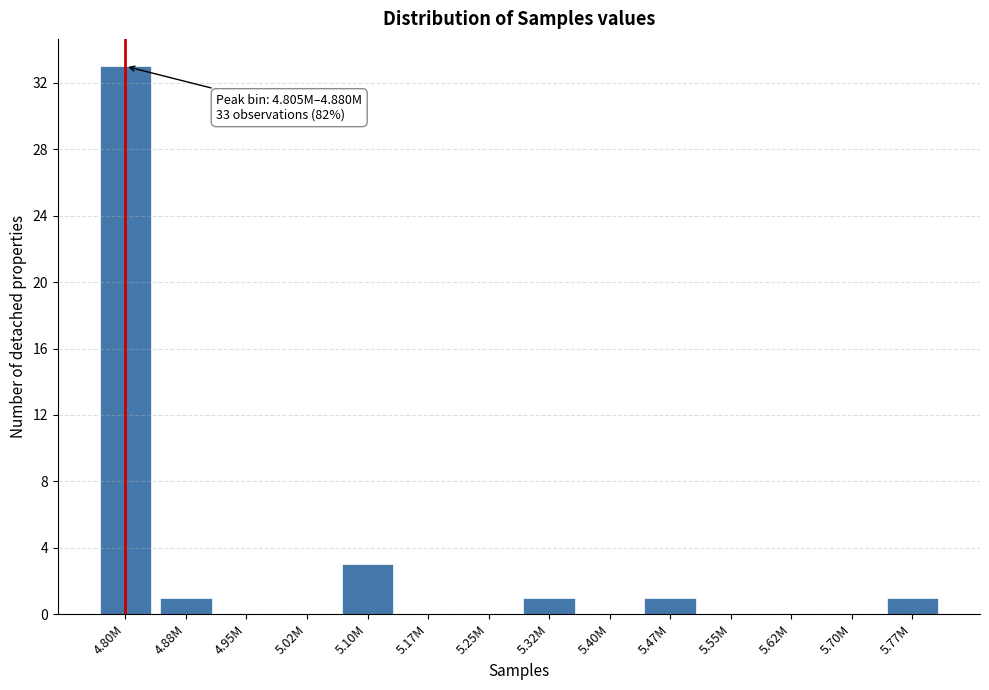

Reading left to right, list all the values displayed in this chart.

4.80M=33	4.88M=1	4.95M=0	5.02M=0	5.10M=3	5.17M=0	5.25M=0	5.32M=1	5.40M=0	5.47M=1	5.55M=0	5.62M=0	5.70M=0	5.77M=1